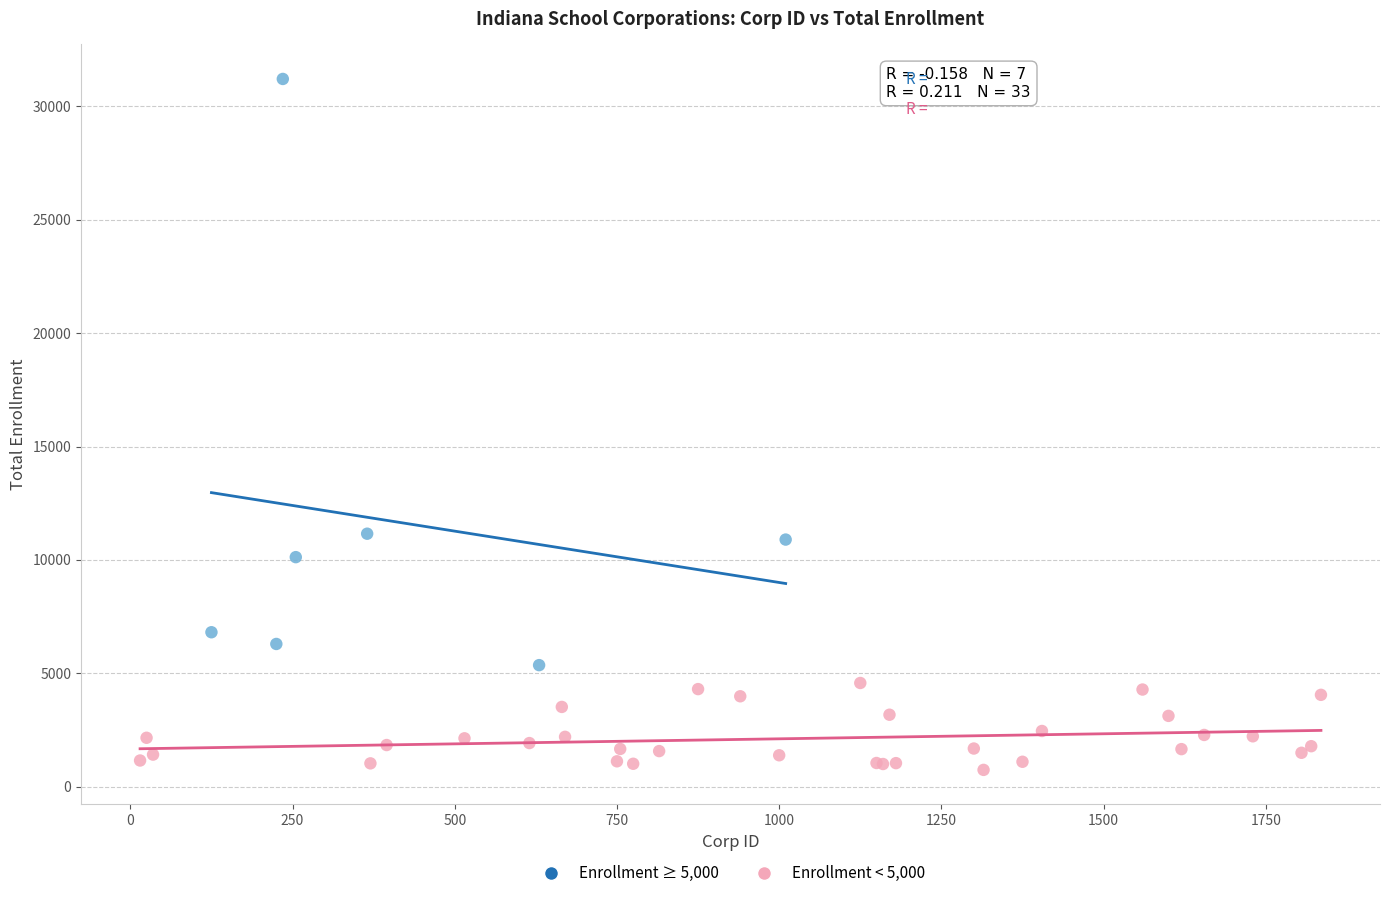

Which series has the widest spread of Y values?

Enrollment ≥ 5,000